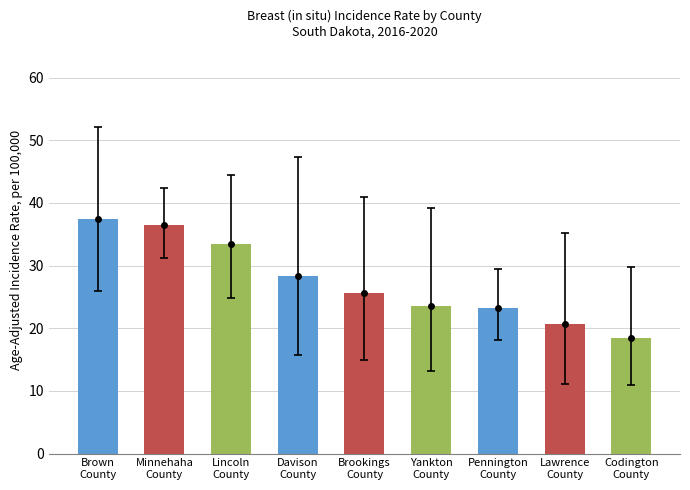

Approximately how many times larger is the value at Brown
County compared to Davison
County?

1.3